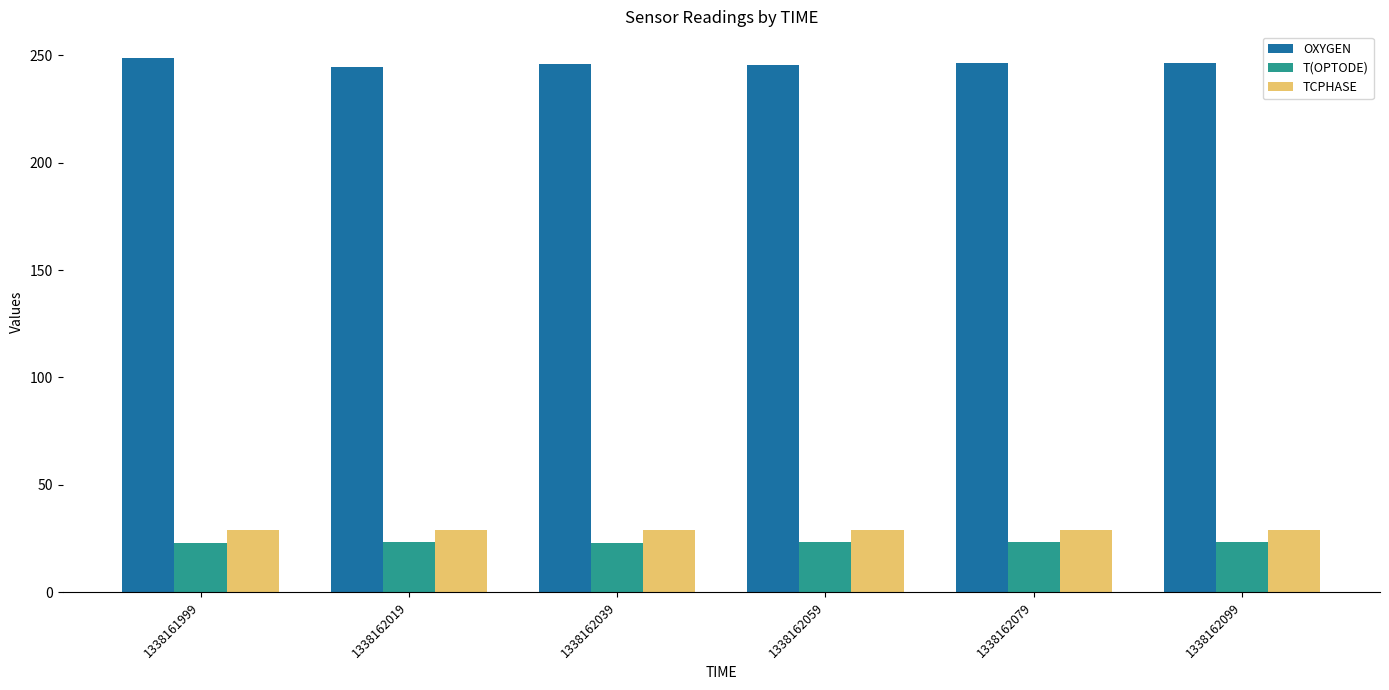

Where does the OXYGEN series first go above 246?

1338161999